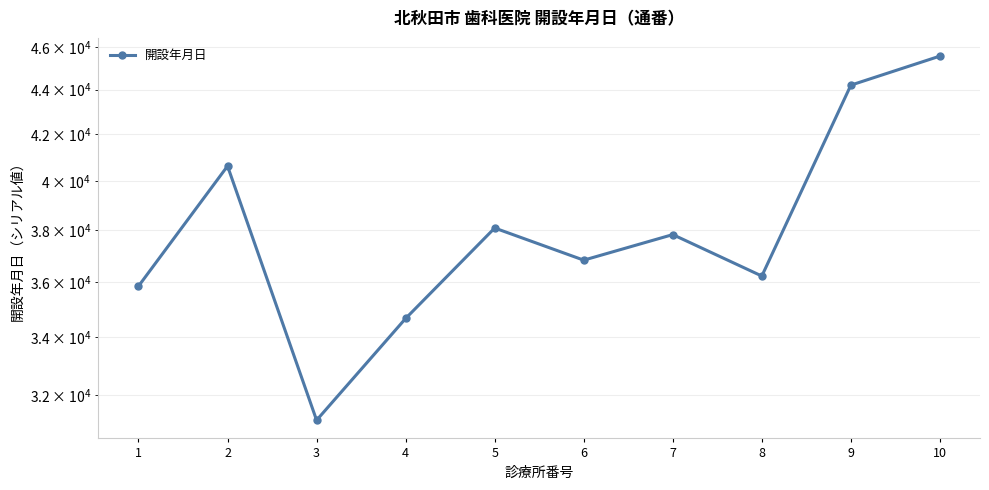

What is the sum of all values?

381117